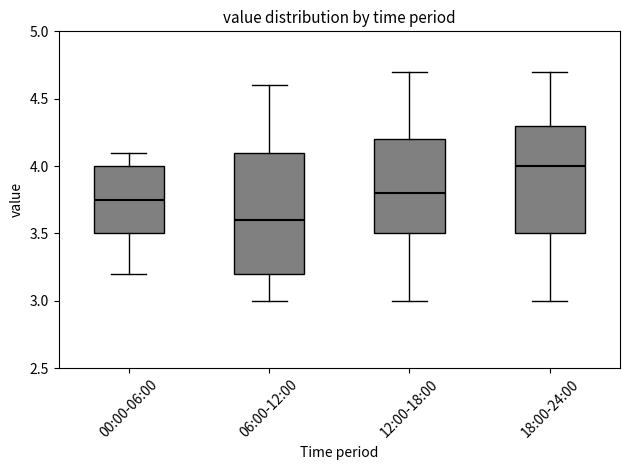

Which box is the tallest, from its lower edge to its upper edge?

06:00-12:00